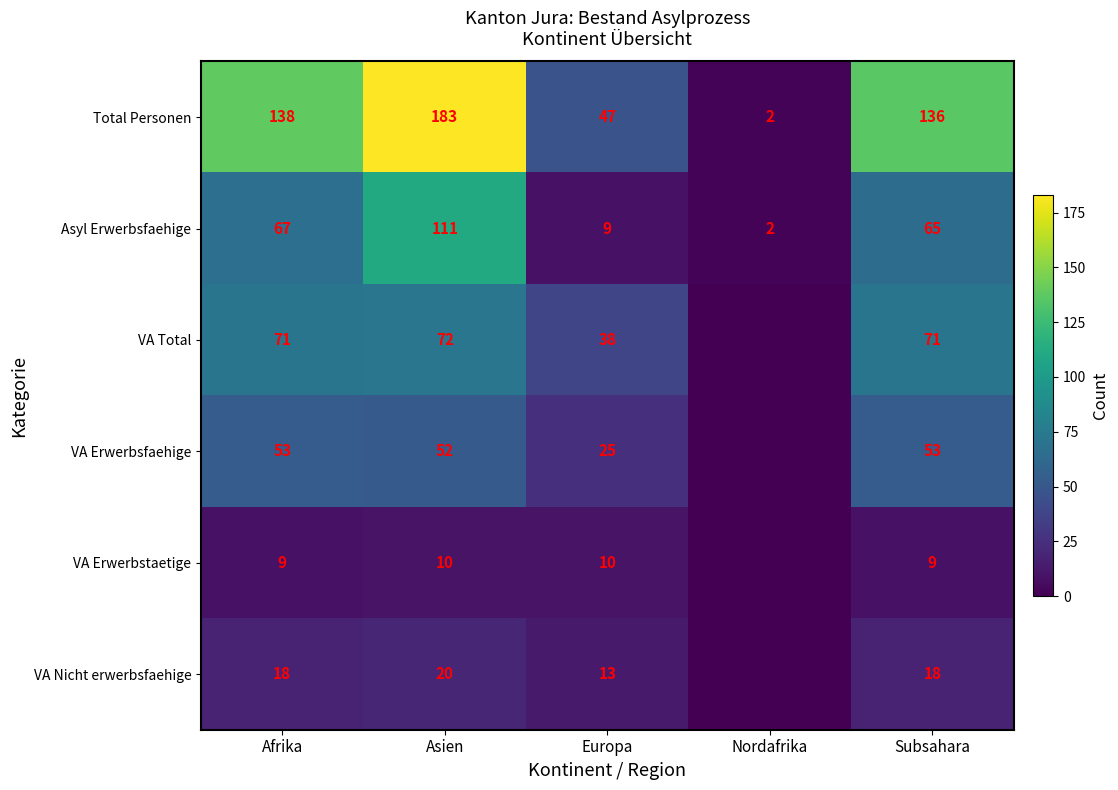

At which category is the sum across all series the highest?

Asien